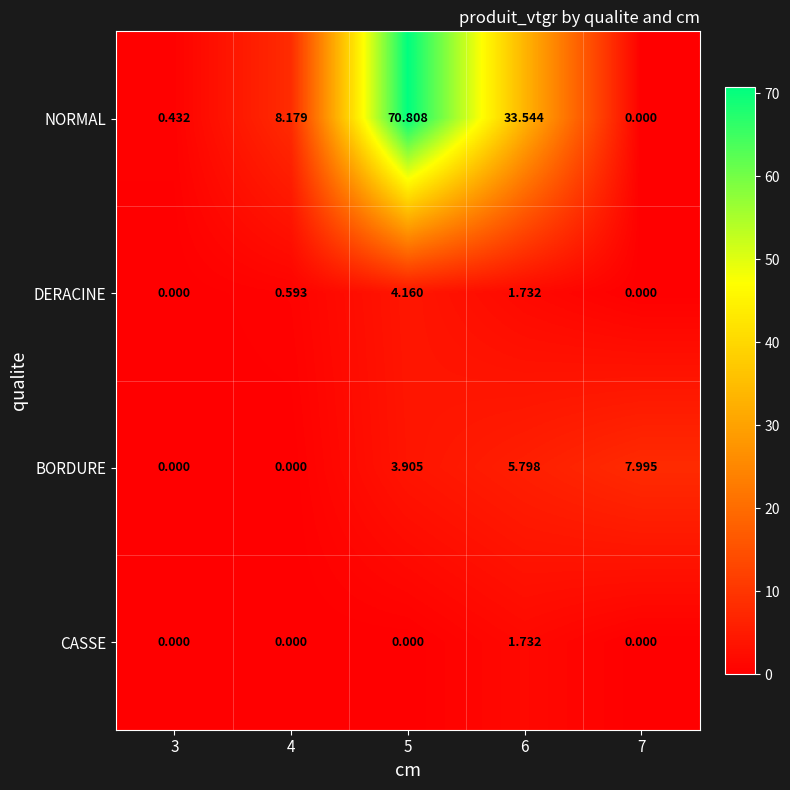

How many categories are shown in the chart?

5